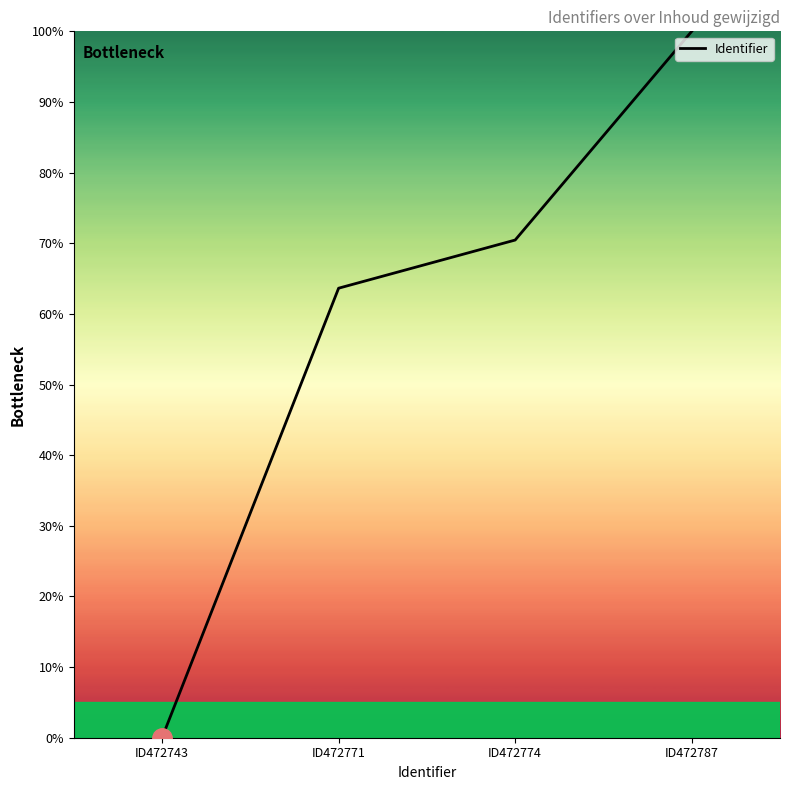

True or false: the data shows 0.0 at ID472743.

True